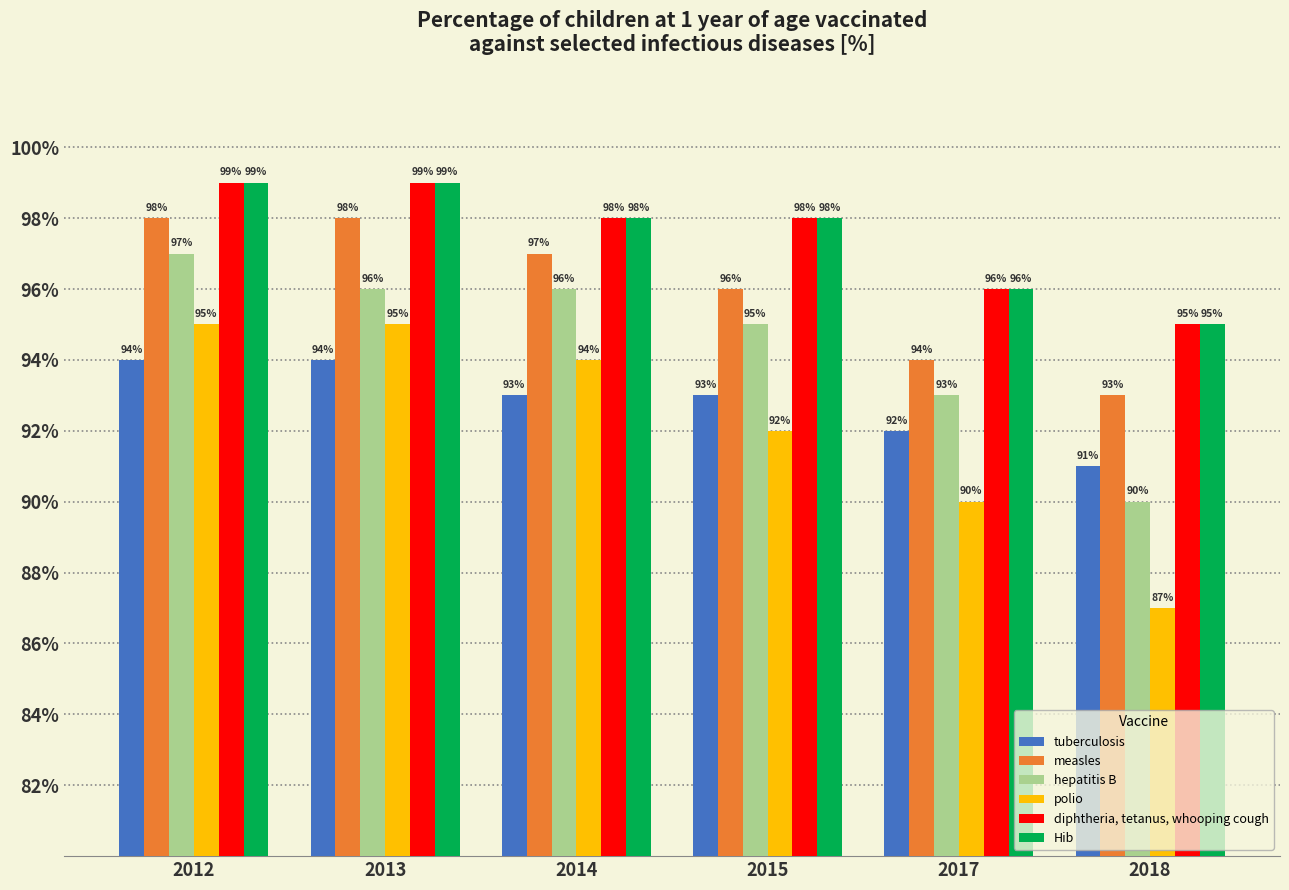

What is the maximum value for polio?

95